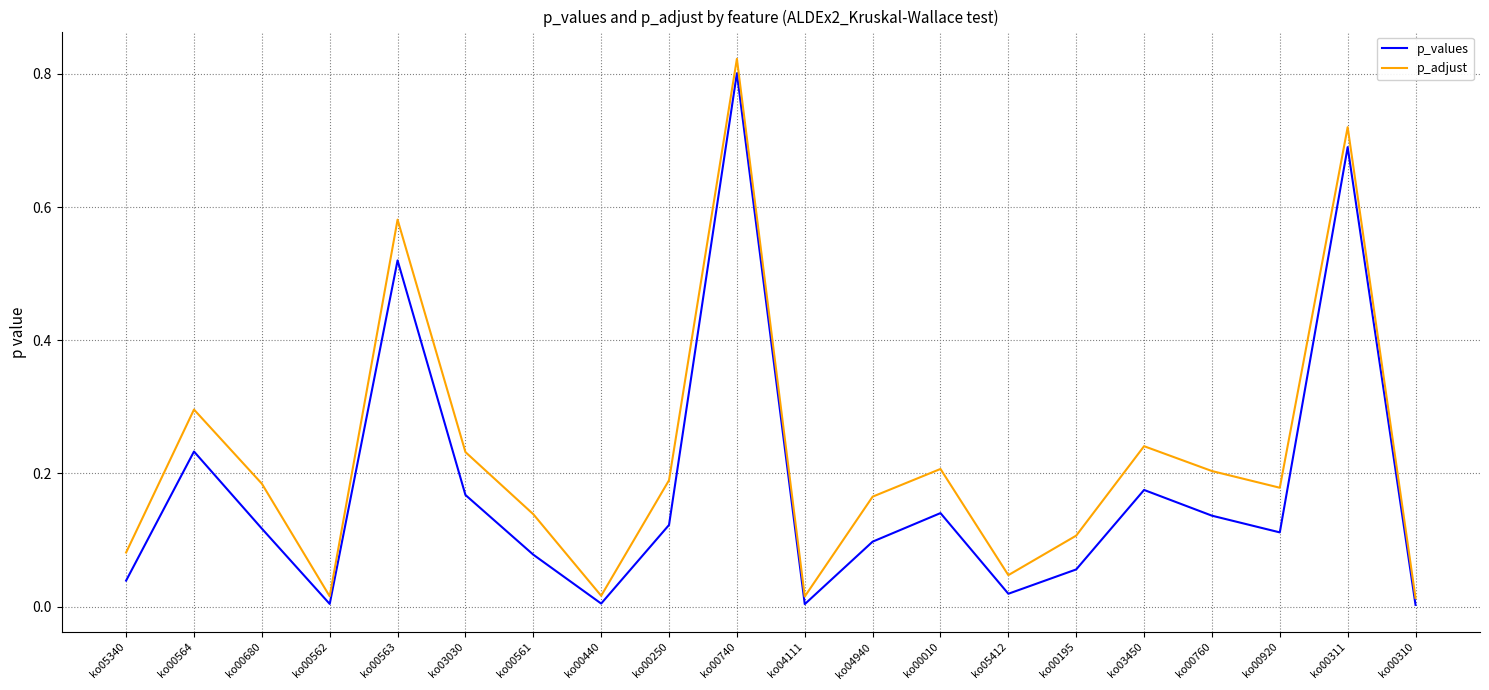

What position from the left is ko03030?

6